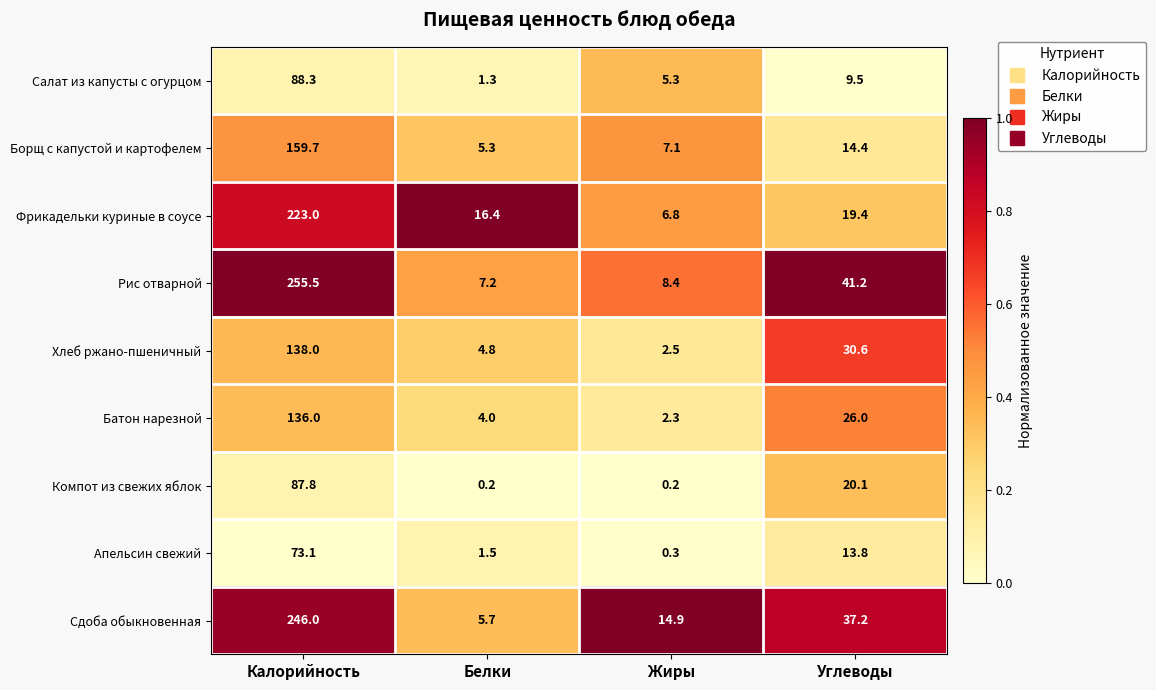

What is the difference between the highest and lowest values at Белки?

16.2